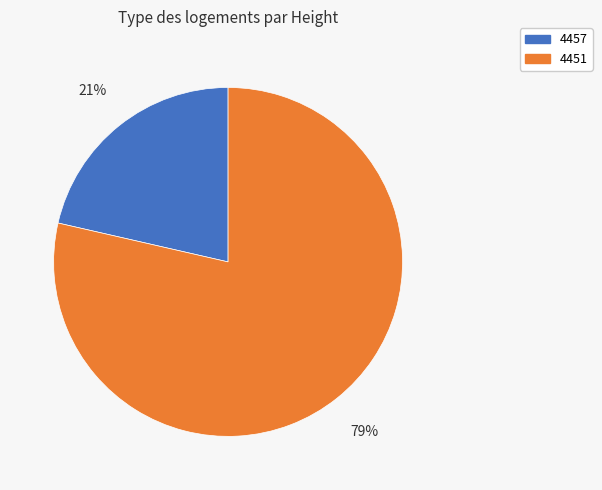

Which has a higher value, 4451 or 4457?

4451